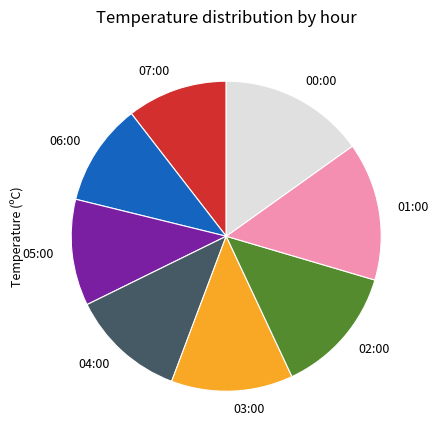

What is the ratio of the value at 02:00 to the value at 05:00?

1.2